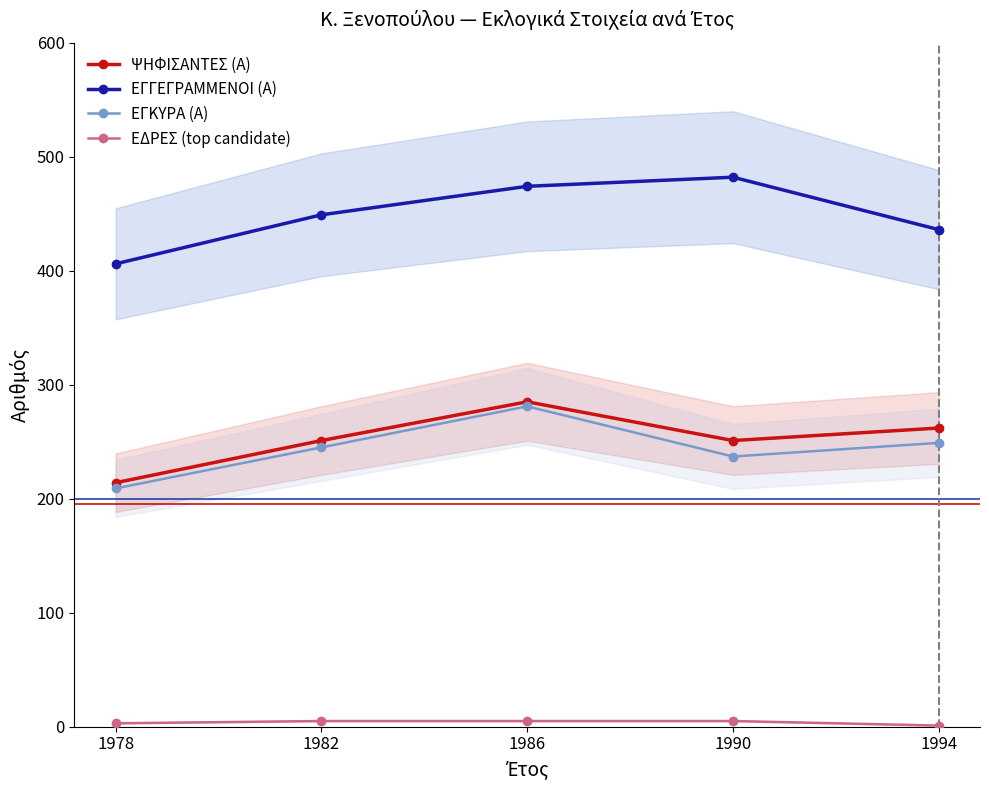

At which category does ΨΗΦΙΣΑΝΤΕΣ (Α) reach its first local peak?

1986